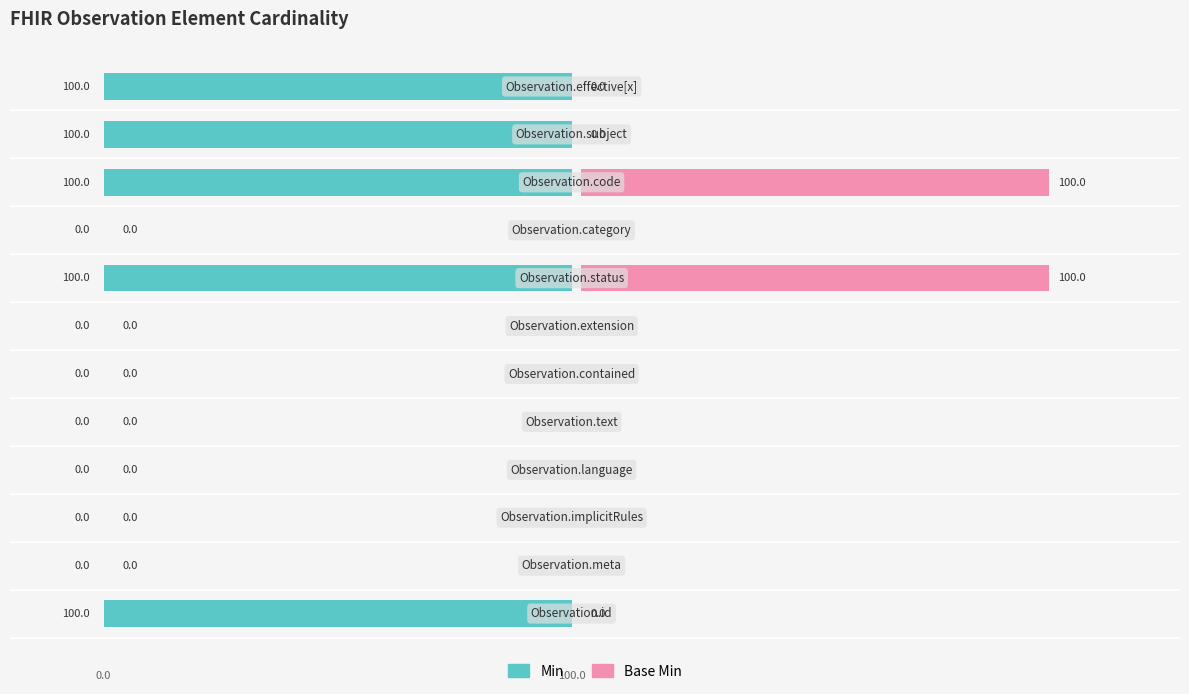

True or false: Min has a value of 0 at 6.

True